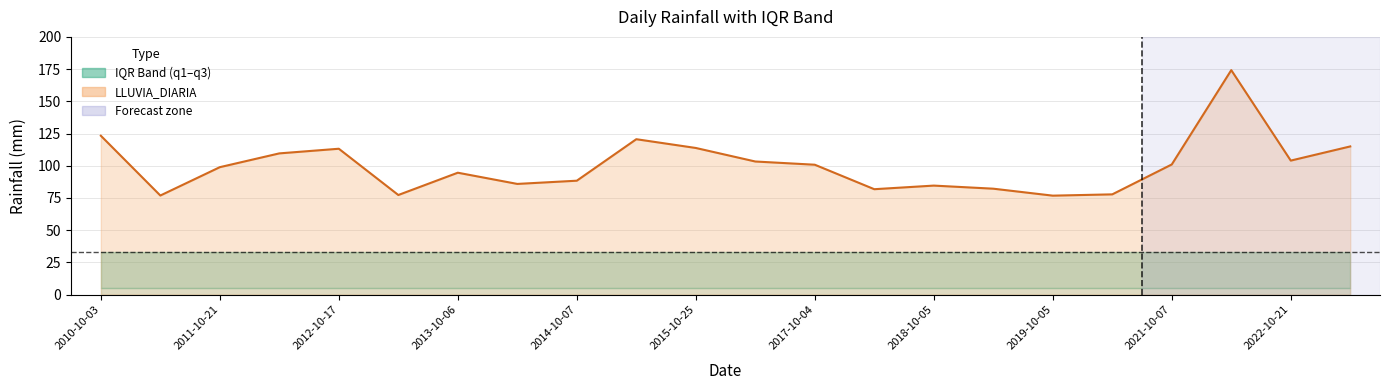

True or false: the data shows 31.8 at 2014-10-07.

False